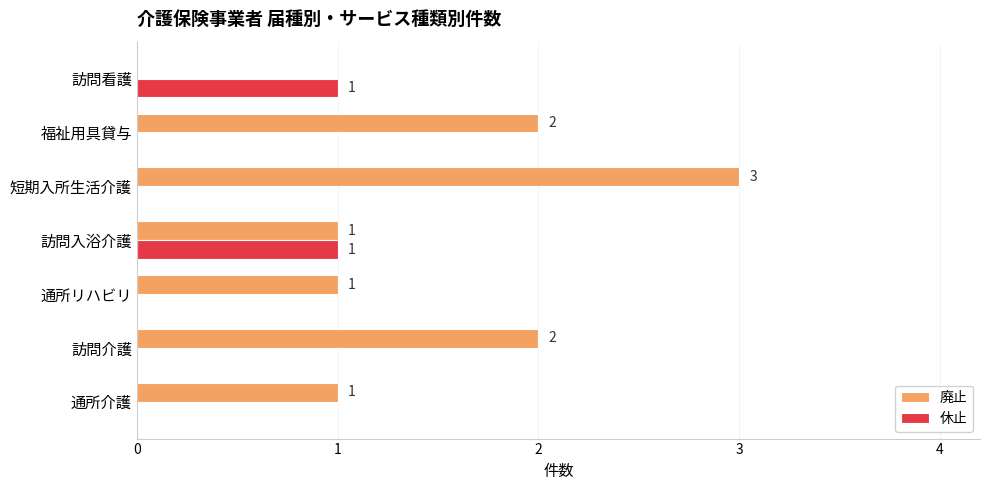

At which category is the sum across all series the highest?

短期入所生活介護